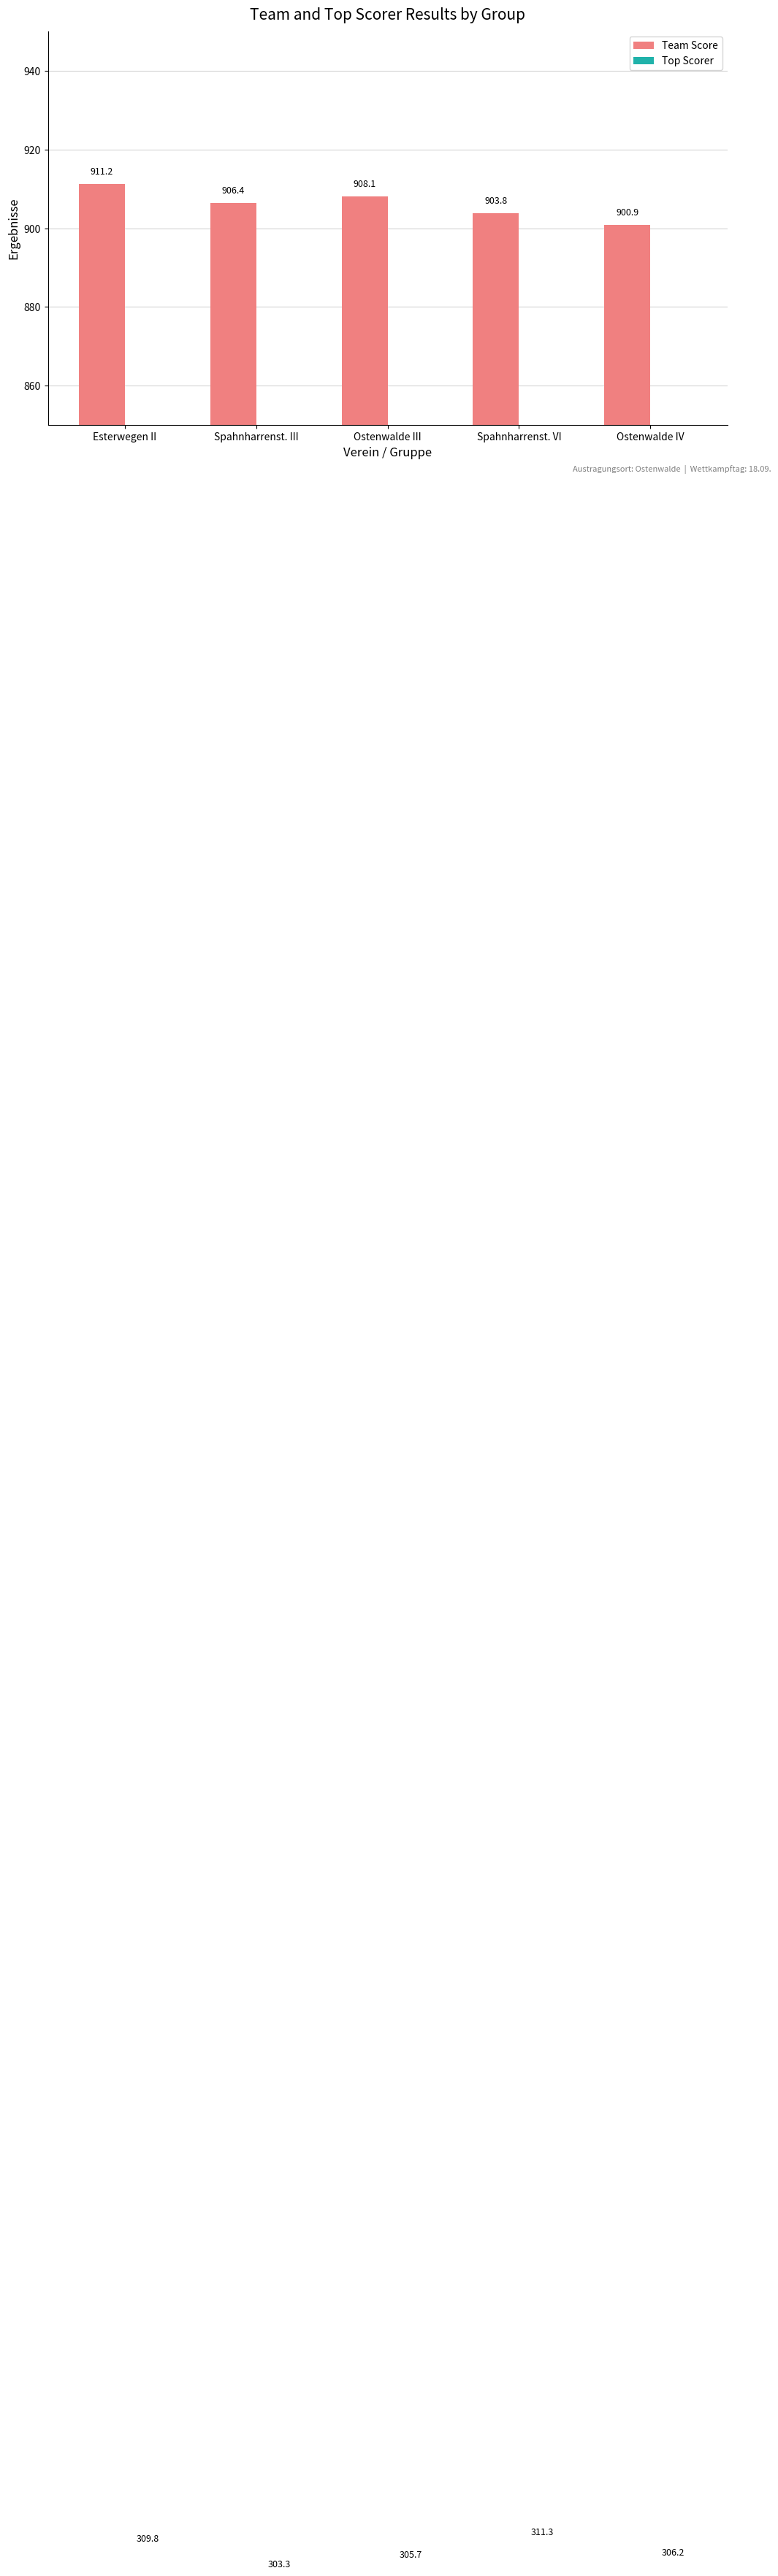

What position from the left is Ostenwalde IV?

5